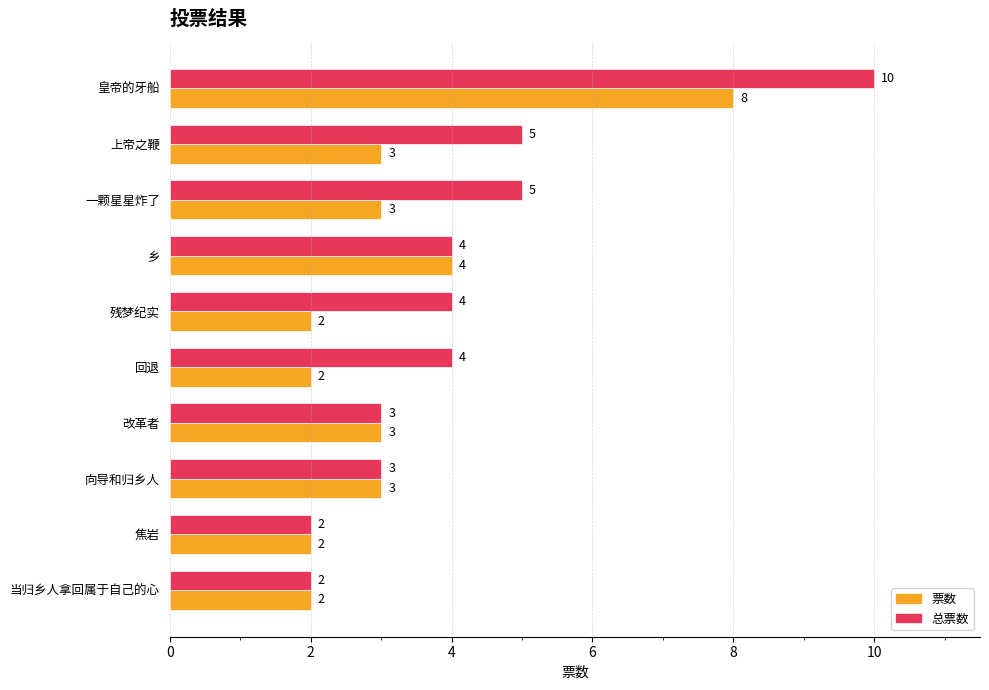

Which category has the highest value in the 票数 series?

皇帝的牙船